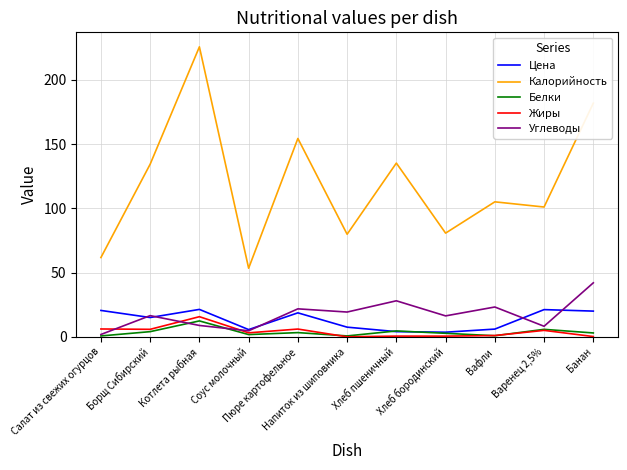

List the series in order of their peak value, highest first.

Калорийность, Углеводы, Цена, Жиры, Белки